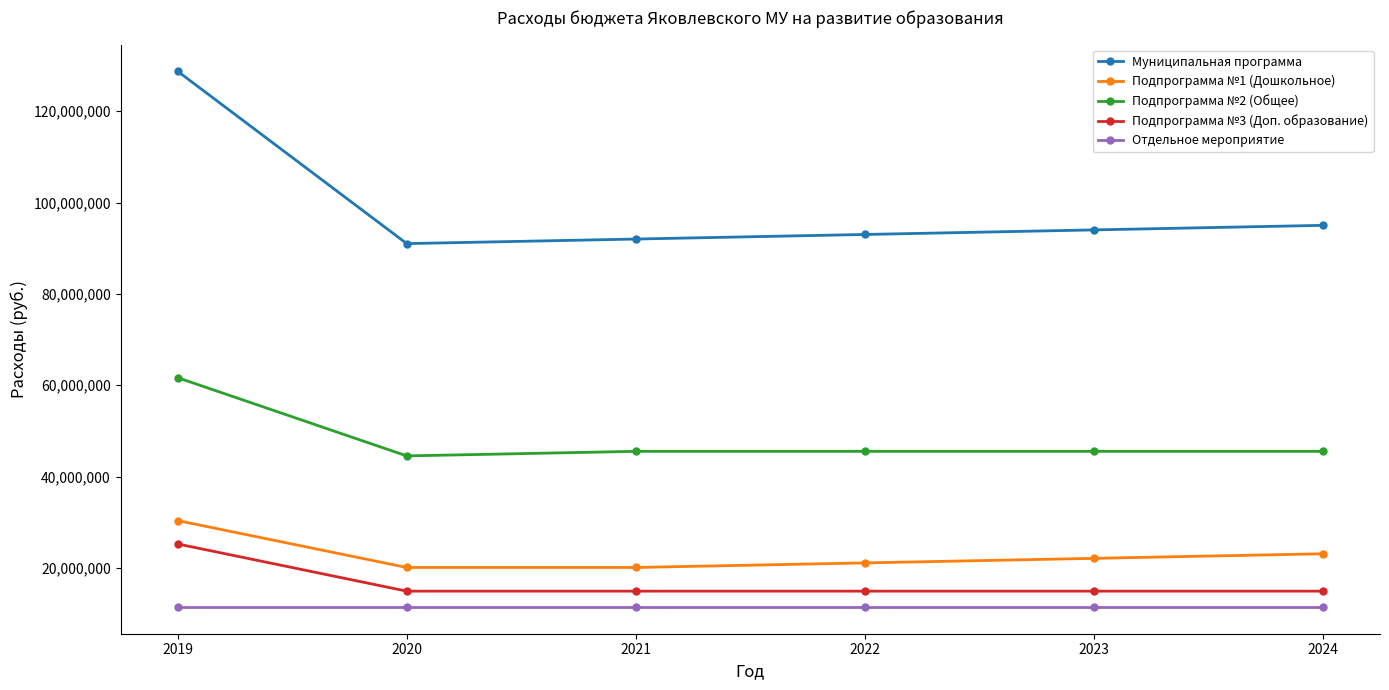

At which category is the sum across all series the highest?

2019